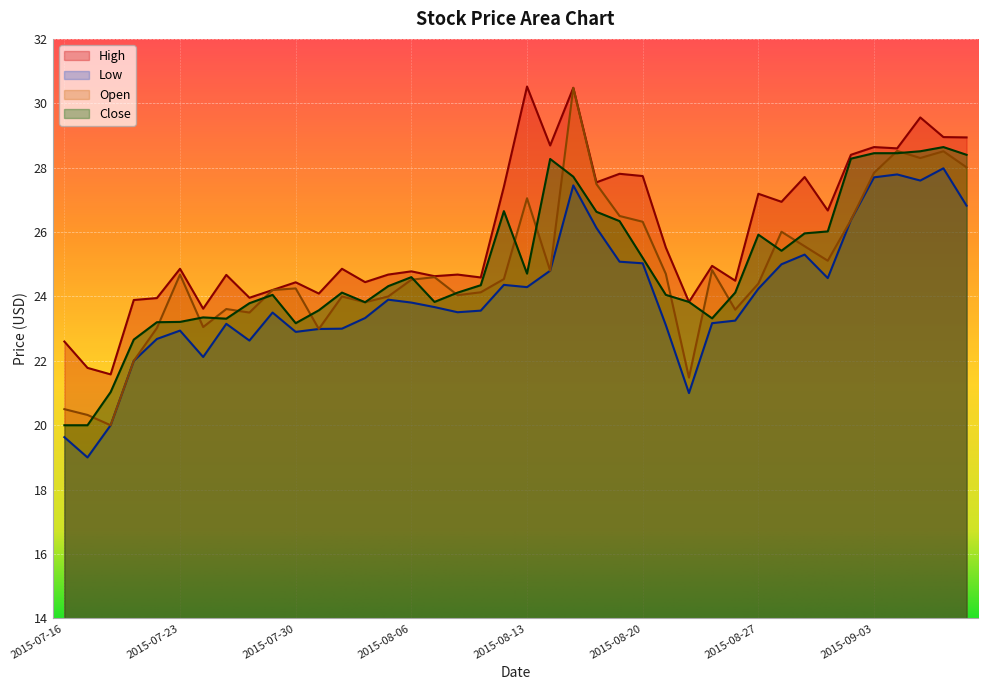

What is the label of the 5th point from the right?

2015-09-03